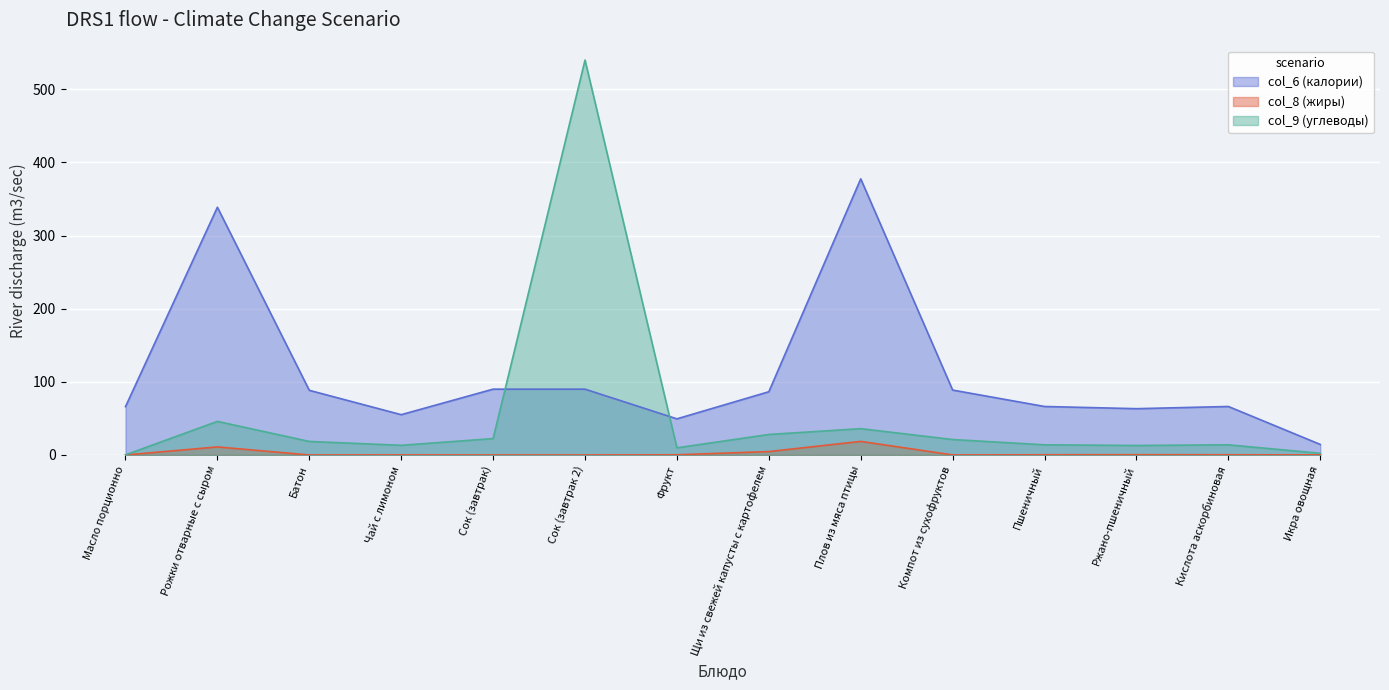

What is the value of the col_6 (калории) point at the 2nd from the left?

338.8